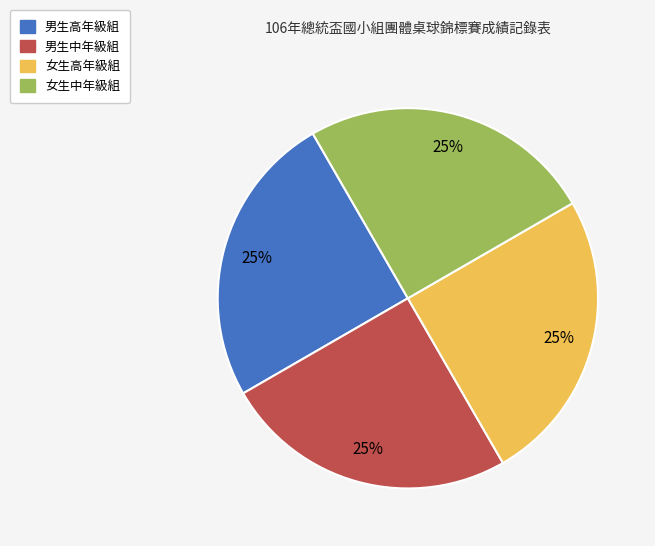

Is it true that 女生高年級組 is 32% of the pie?

False